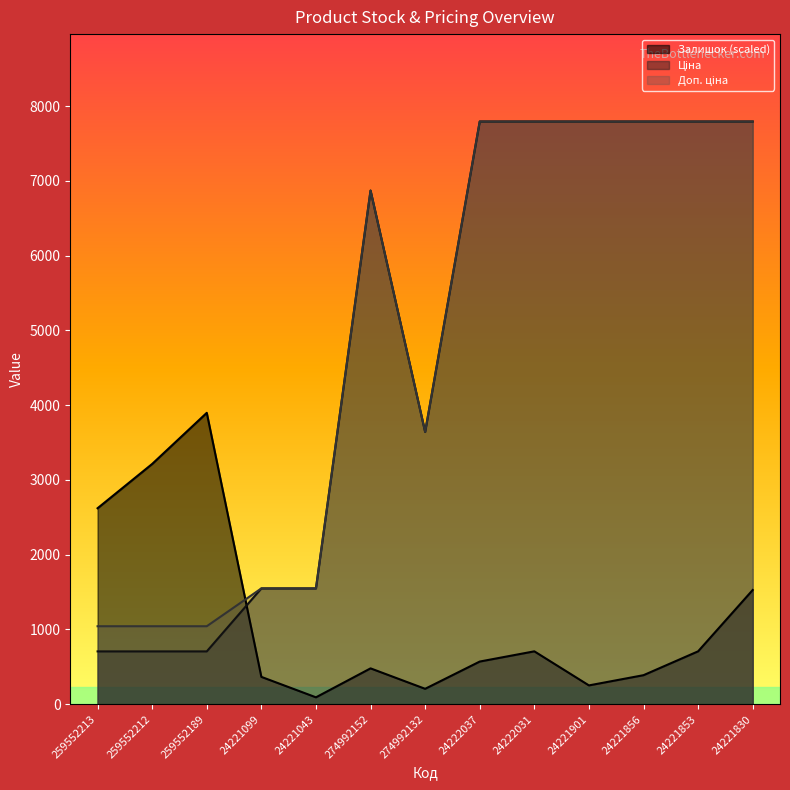

At how many categories does at least one series exceed 7013?

6